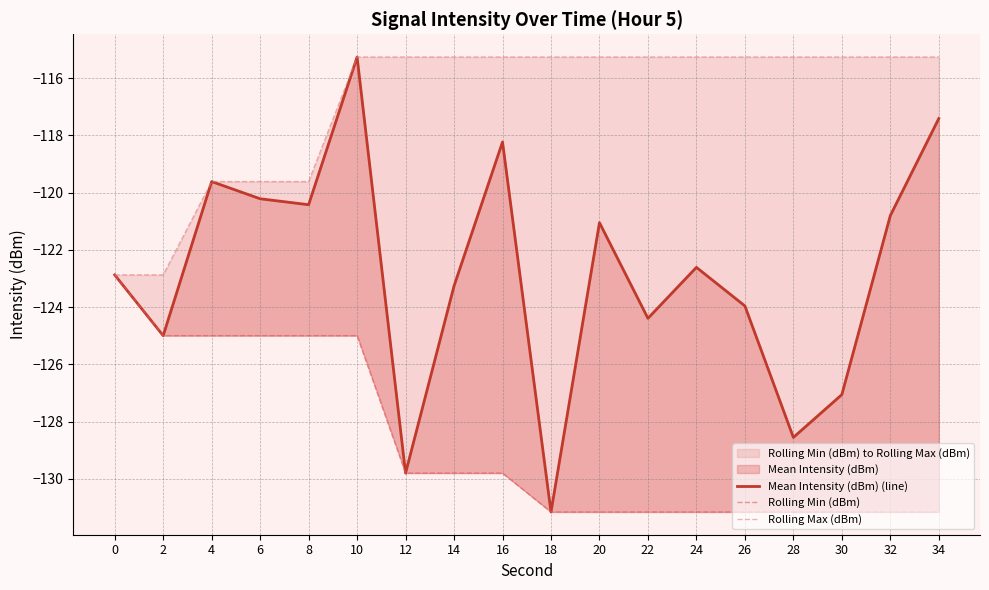

What is the spread (max minus min) of values at 16?

14.5